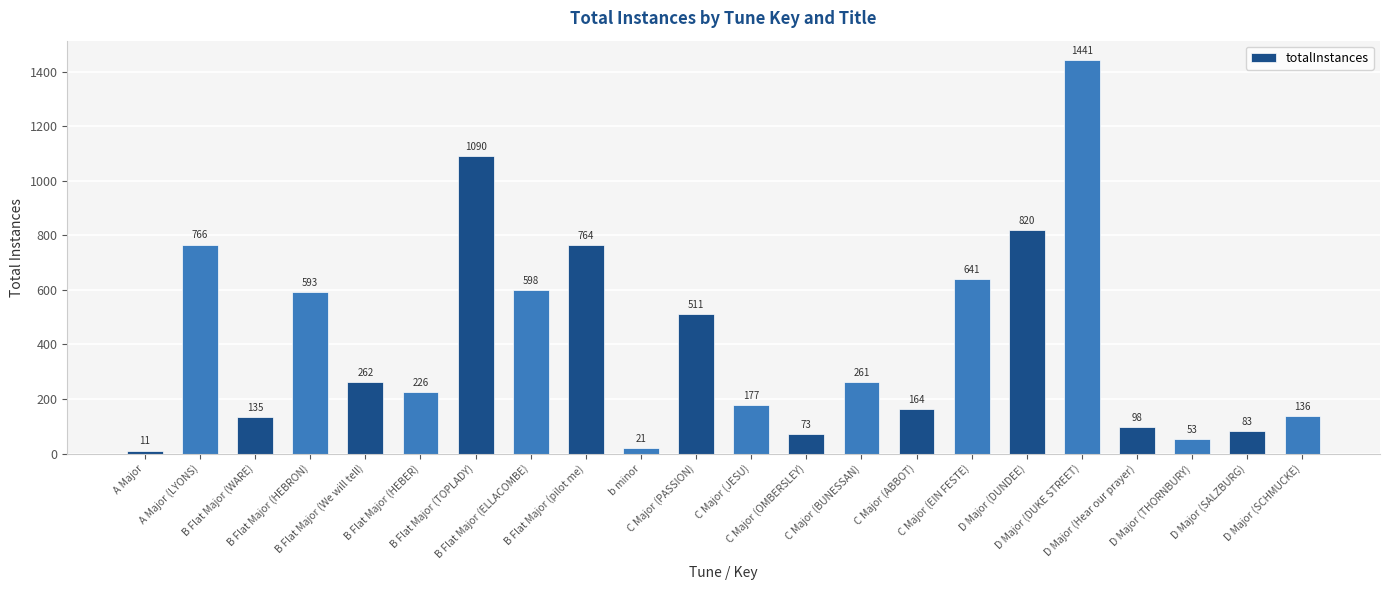

What is the sum of the values at C Major (JESU) and B Flat Major (We will tell)?

439